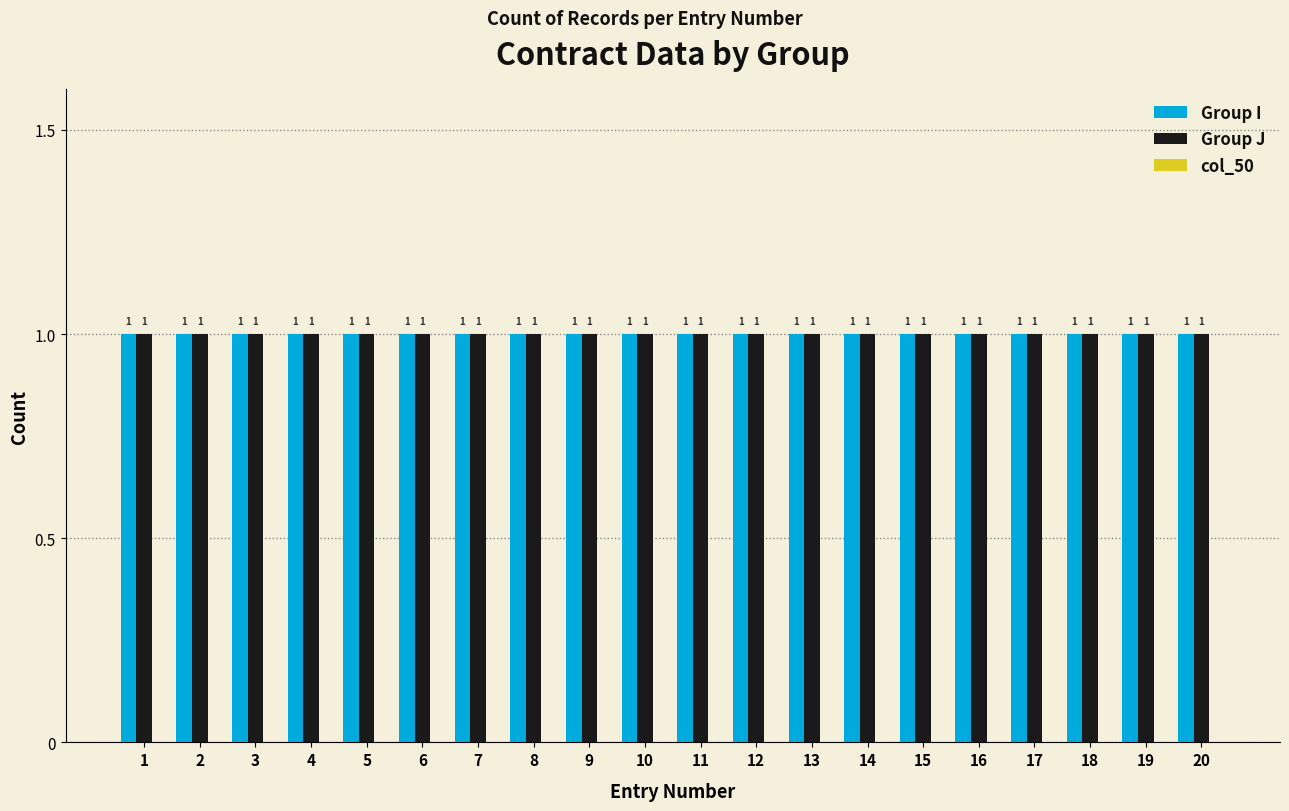

Between 18 and 20, which is larger?

18